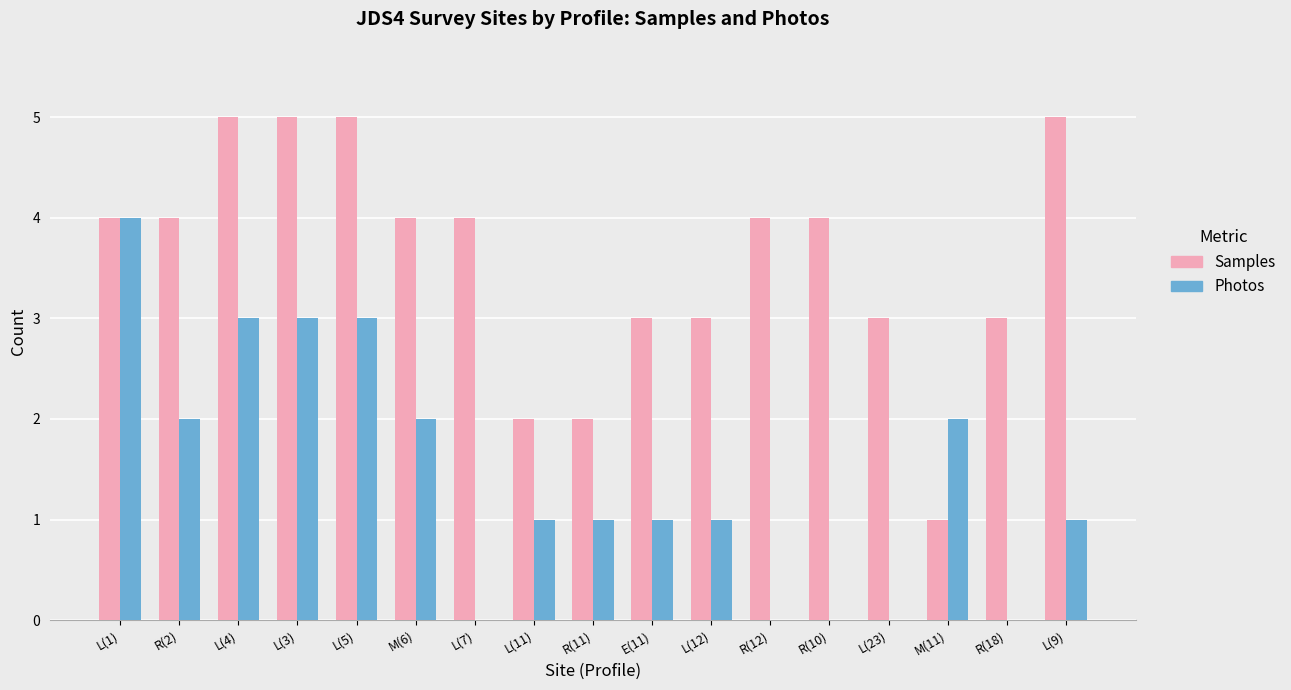

Which series has the largest total across all categories?

Samples